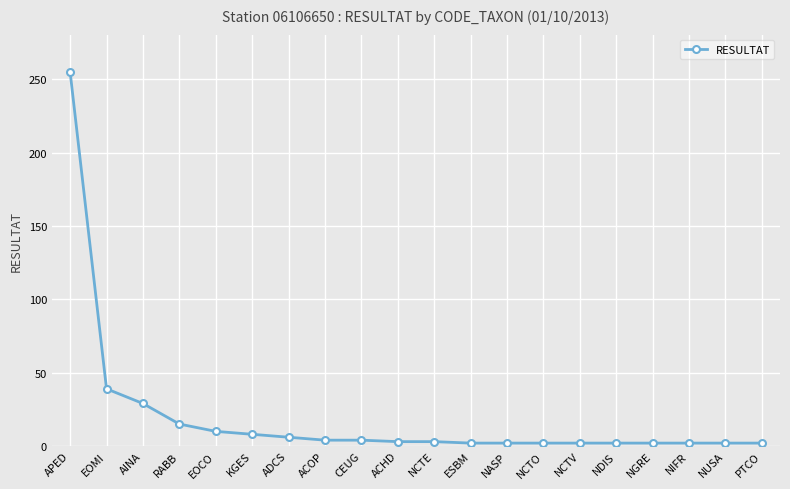

What is the sum of the values at EOCO and ESBM?

12